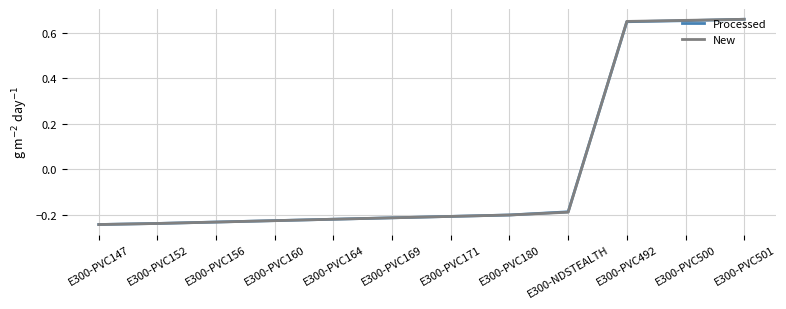

What position from the right is E300-PVC160?

9